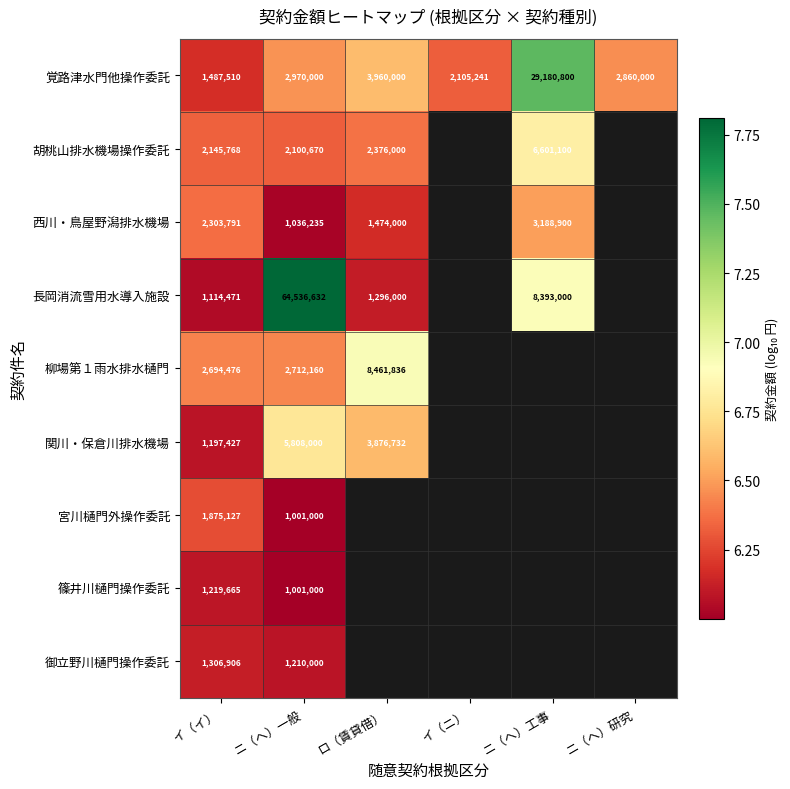

What is the highest value of the 篠井川樋門操作委託 series?

6.1